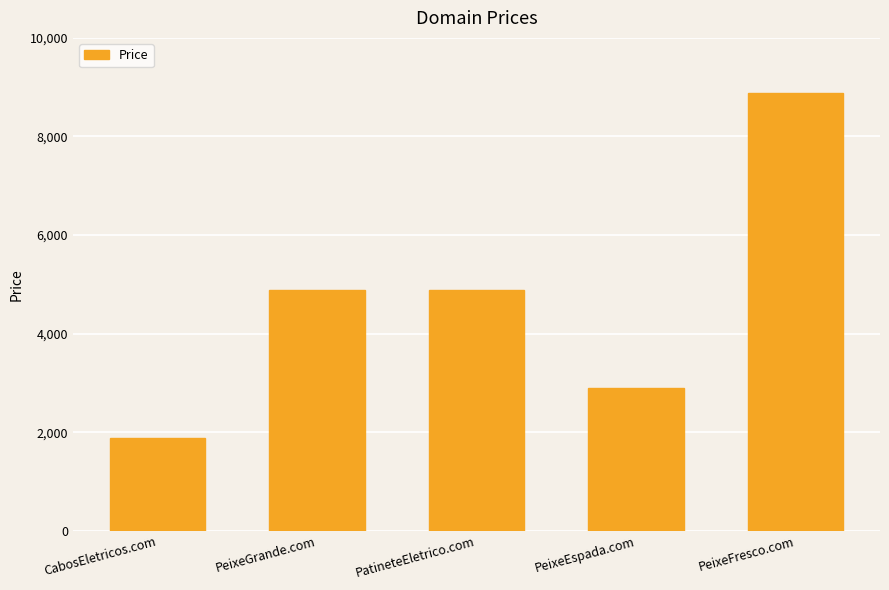

Read the value at PatineteEletrico.com.

4888